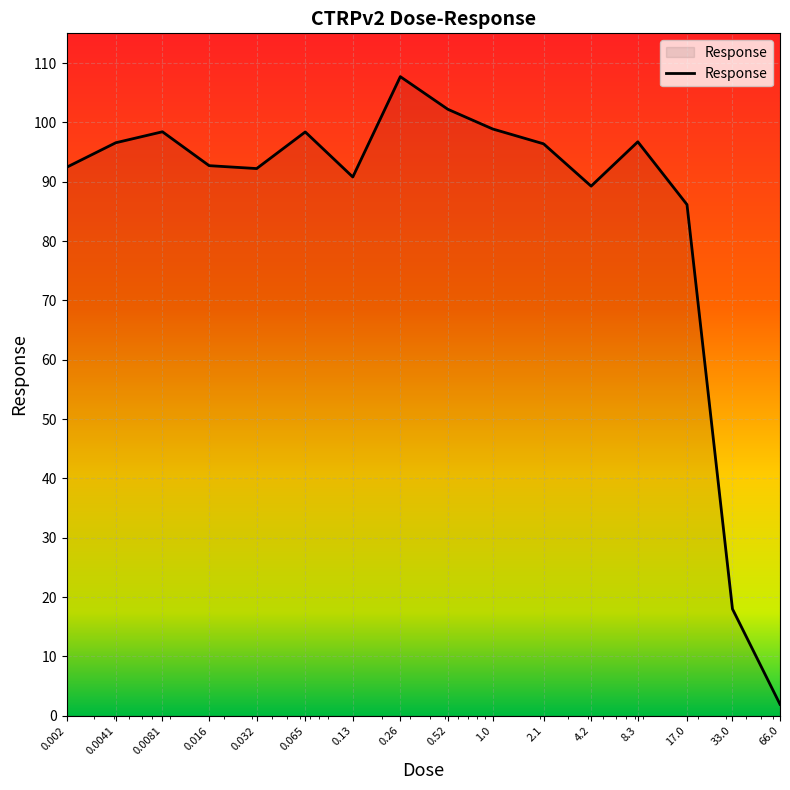

How many interior local valleys (lower than both neighbors) does the data have?

3